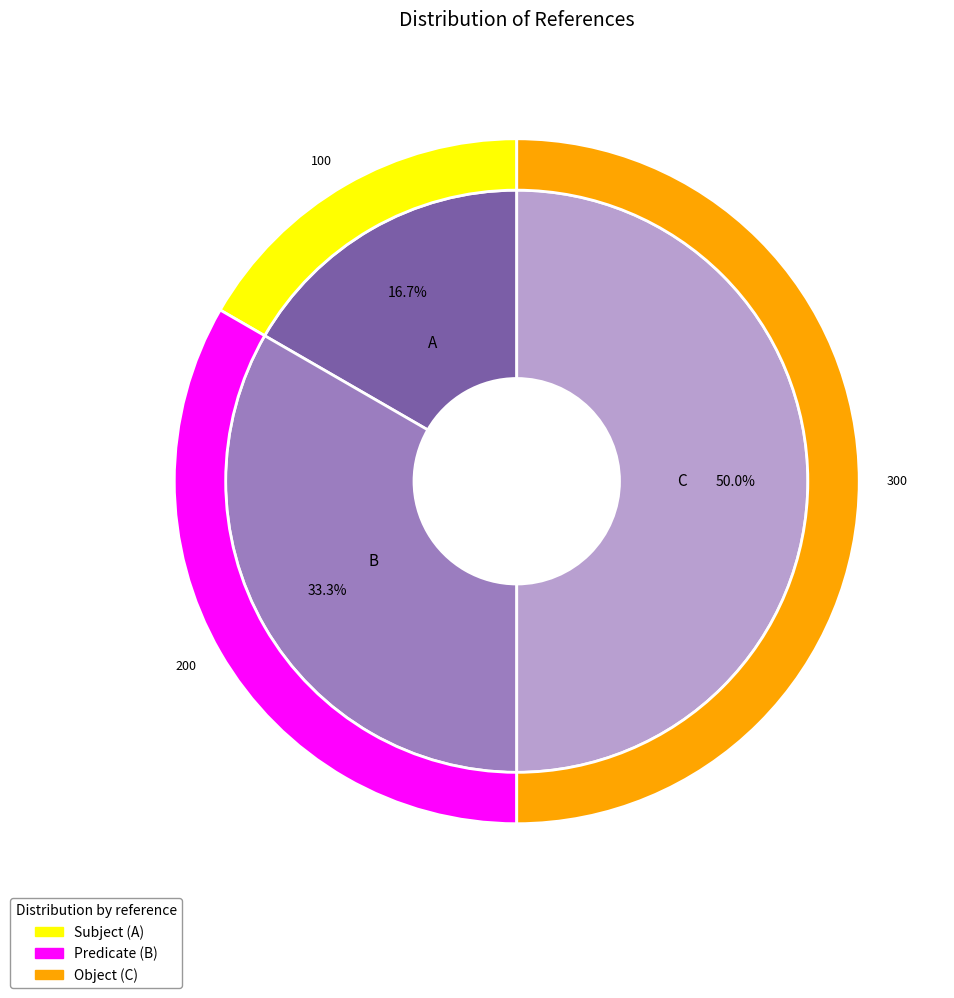

What is the ratio of the value at B to the value at A?

2.0